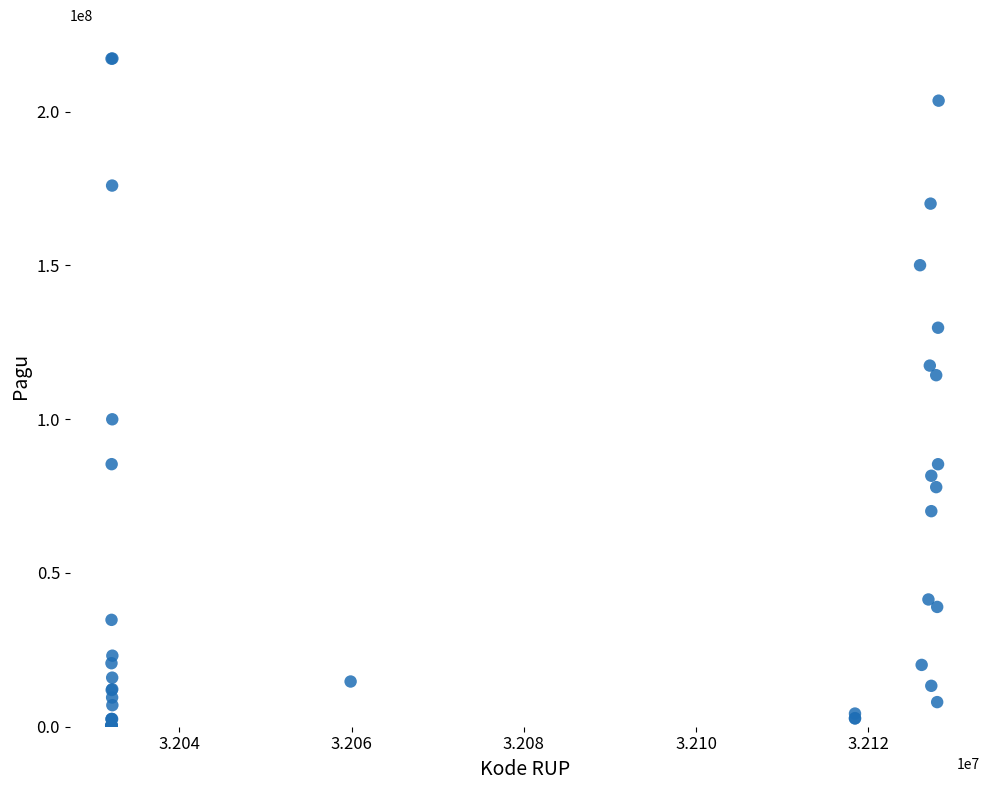

What Y value in the scatter plot is closest to 108830000?

114296000